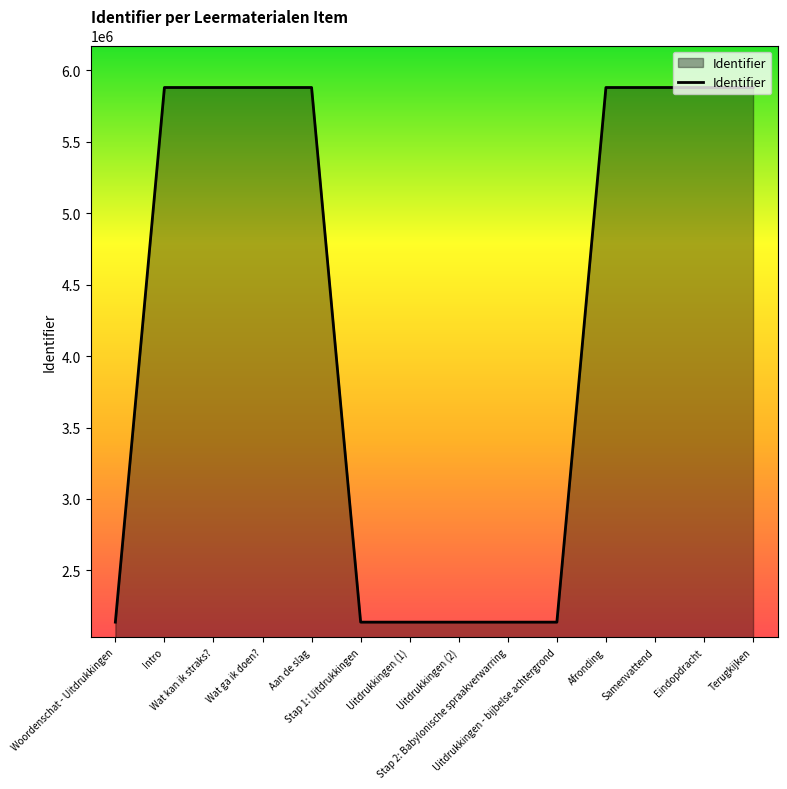

True or false: the data shows 2137923 at Woordenschat - Uitdrukkingen.

True